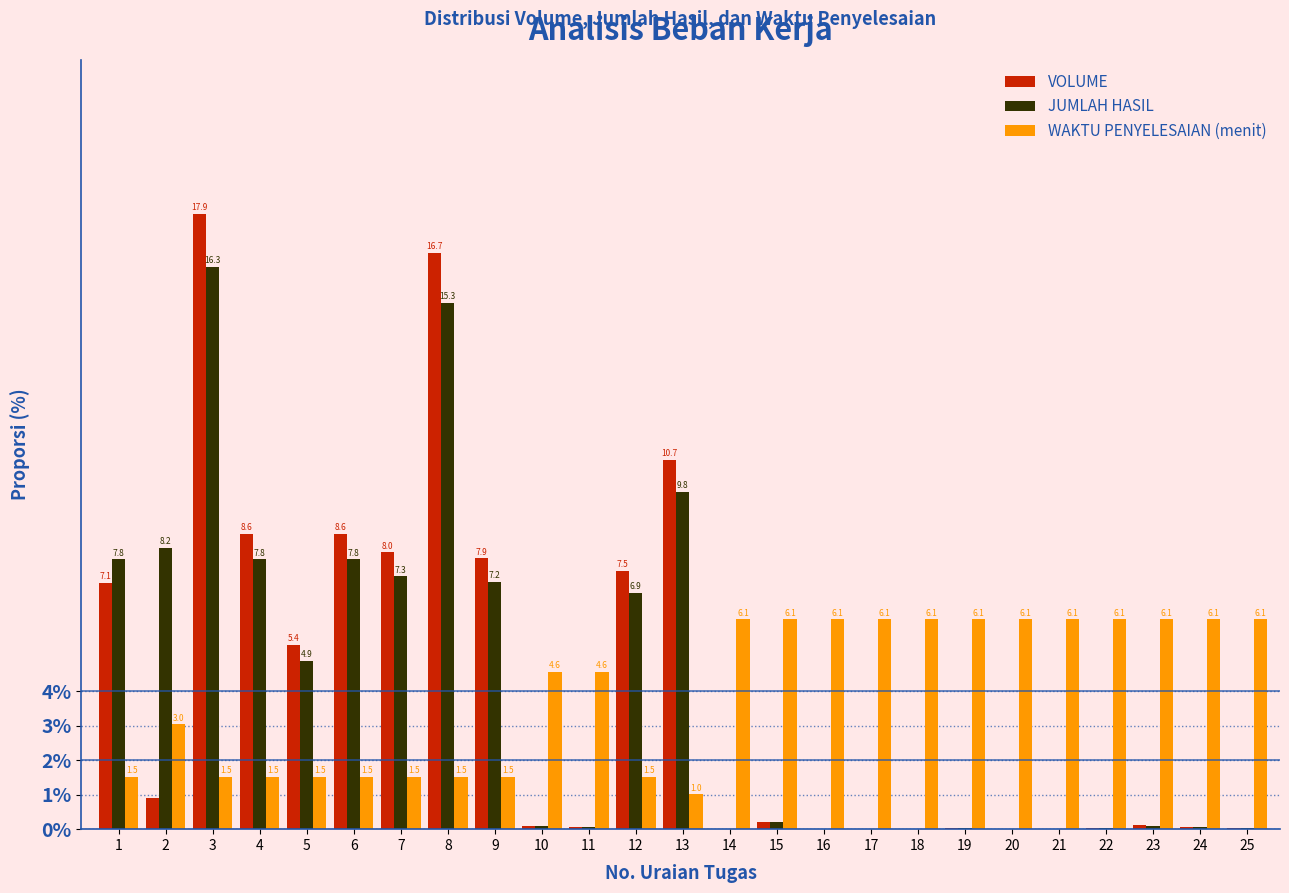

Read the JUMLAH HASIL value at 9.

7.2